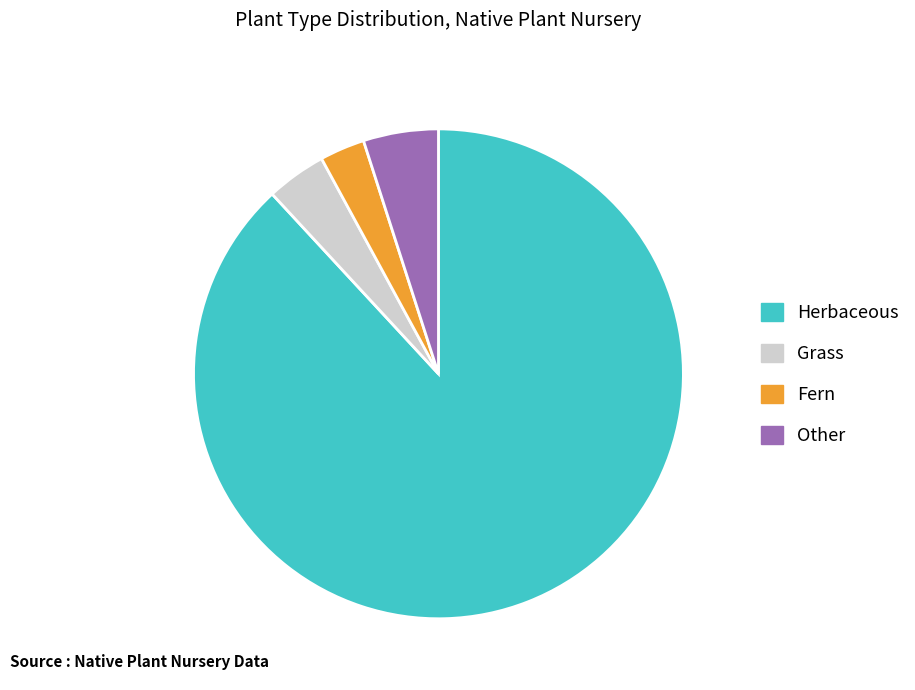

Between Herbaceous and Fern, which is larger?

Herbaceous